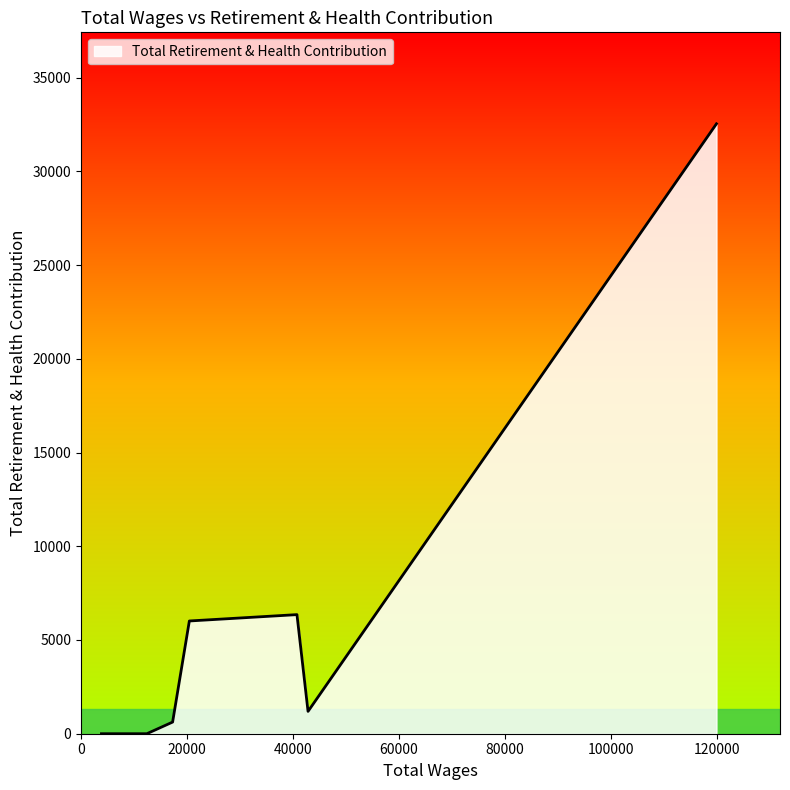

What is the sum of all values?

46713